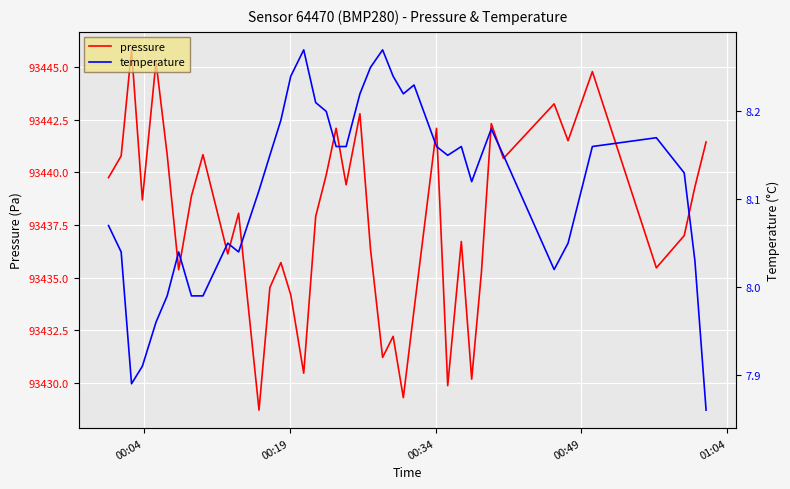

The value of pressure at 16 is 149228.9. True or false?

False